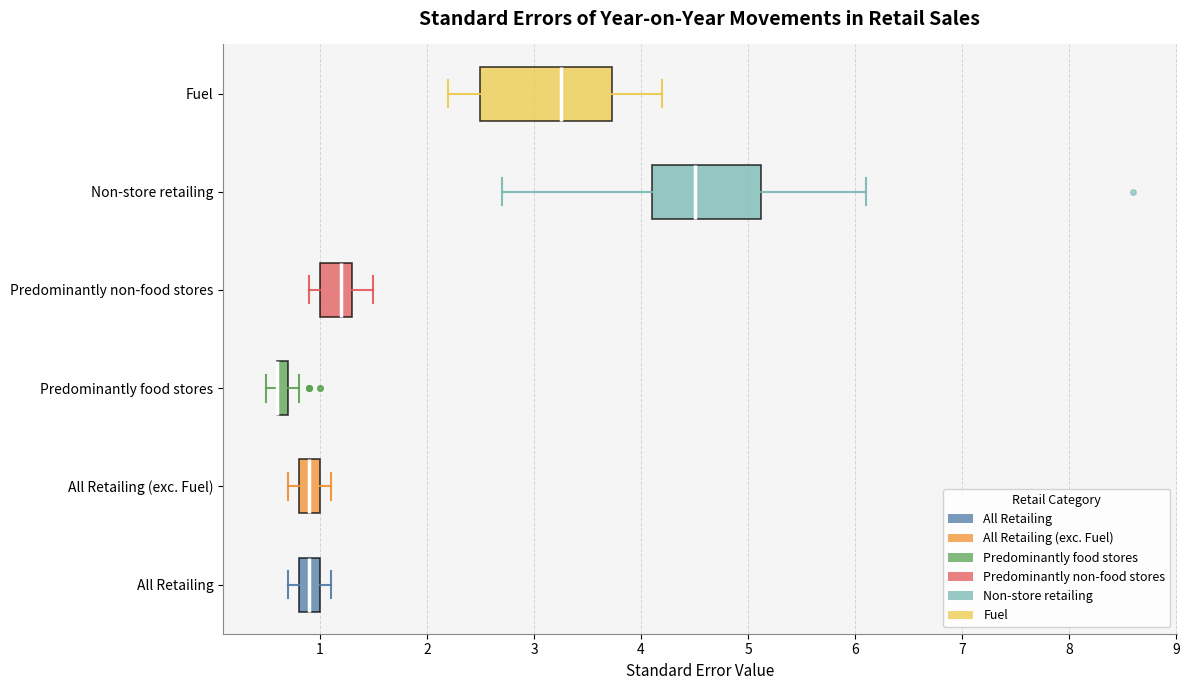

Where is the right edge of the box for Non-store retailing on the x-axis? The values are not printed on the chart, so give them approximately, as read against the axis.

5.1